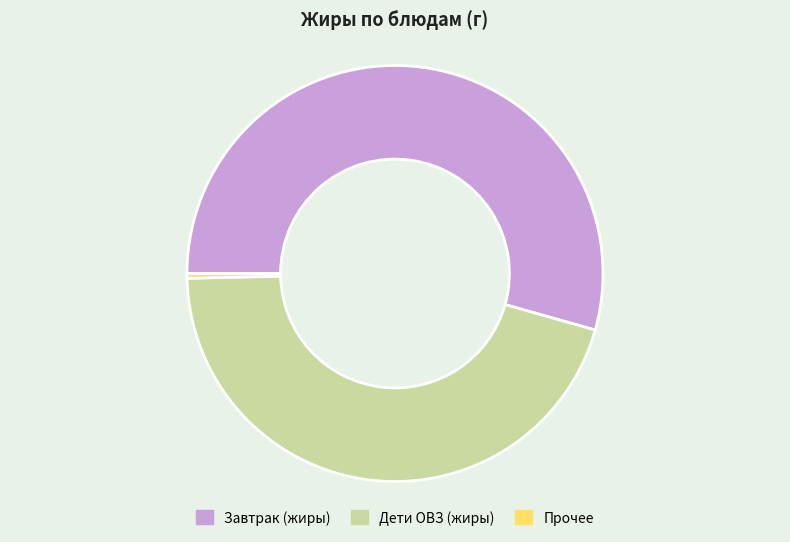

Which category has the biggest portion of the pie?

Завтрак (жиры)